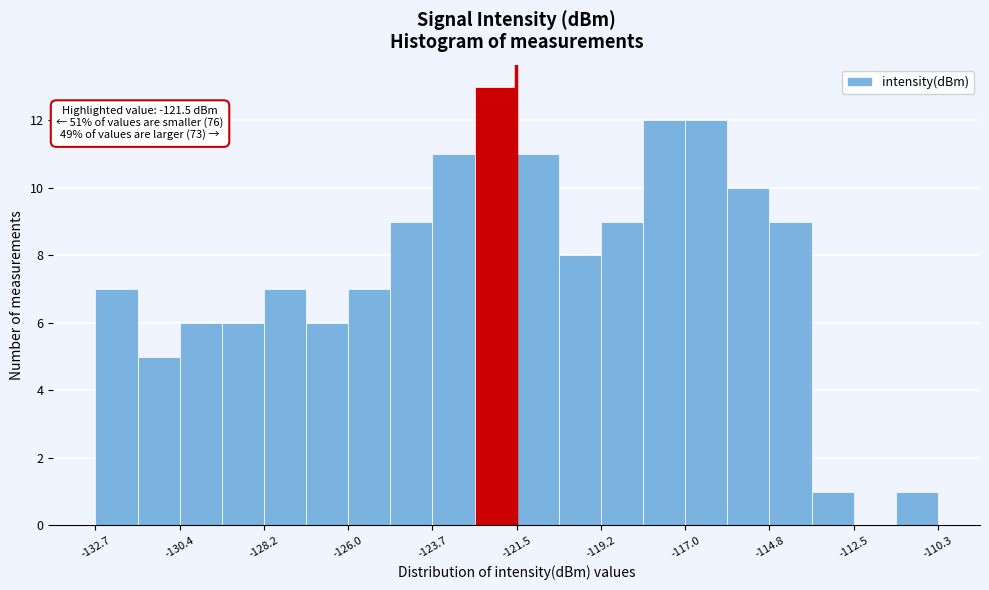

Read against the x-axis, roughly where is the centre of the tallest bar?

-122.0